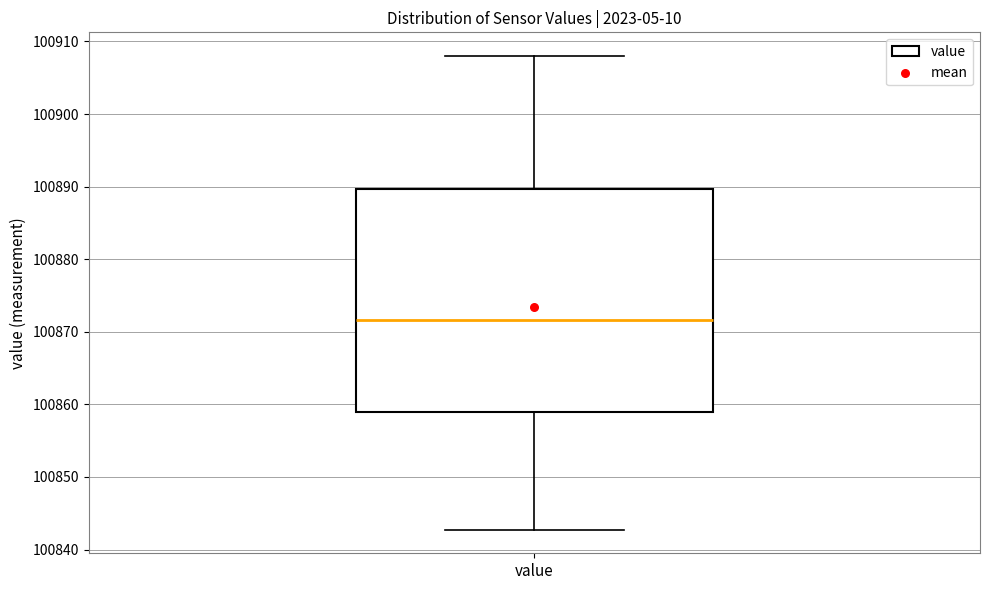

Where is the upper edge of the box for value on the y-axis? The values are not printed on the chart, so give them approximately, as read against the axis.

100890